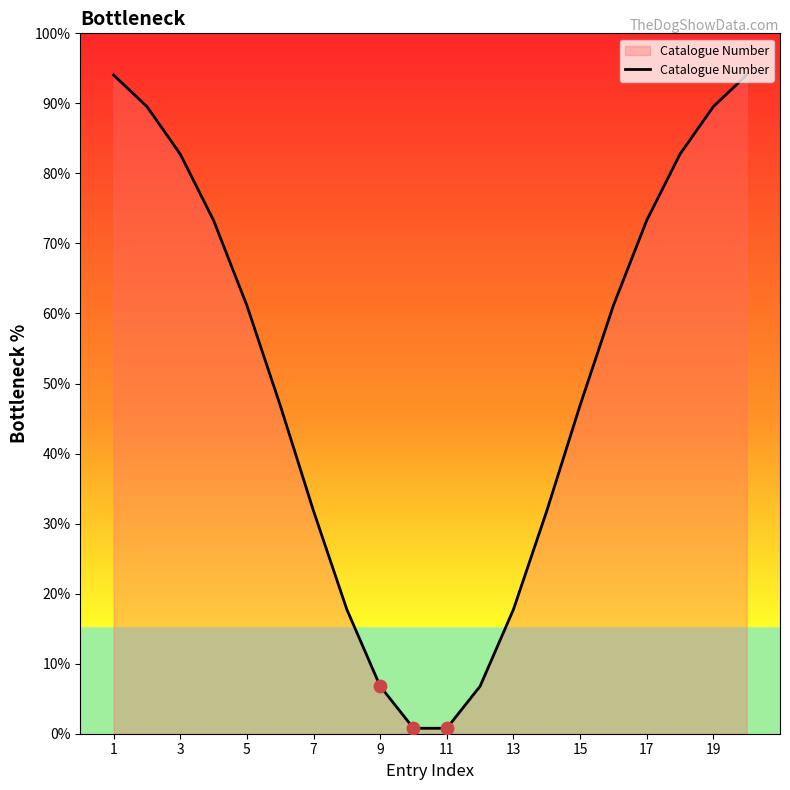

What is the difference between the maximum and minimum values?

93.3